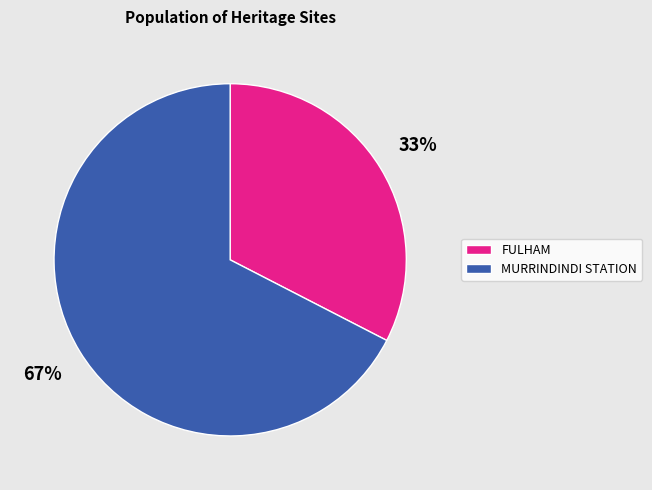

To the nearest percent, what is the average slice percentage?

50%